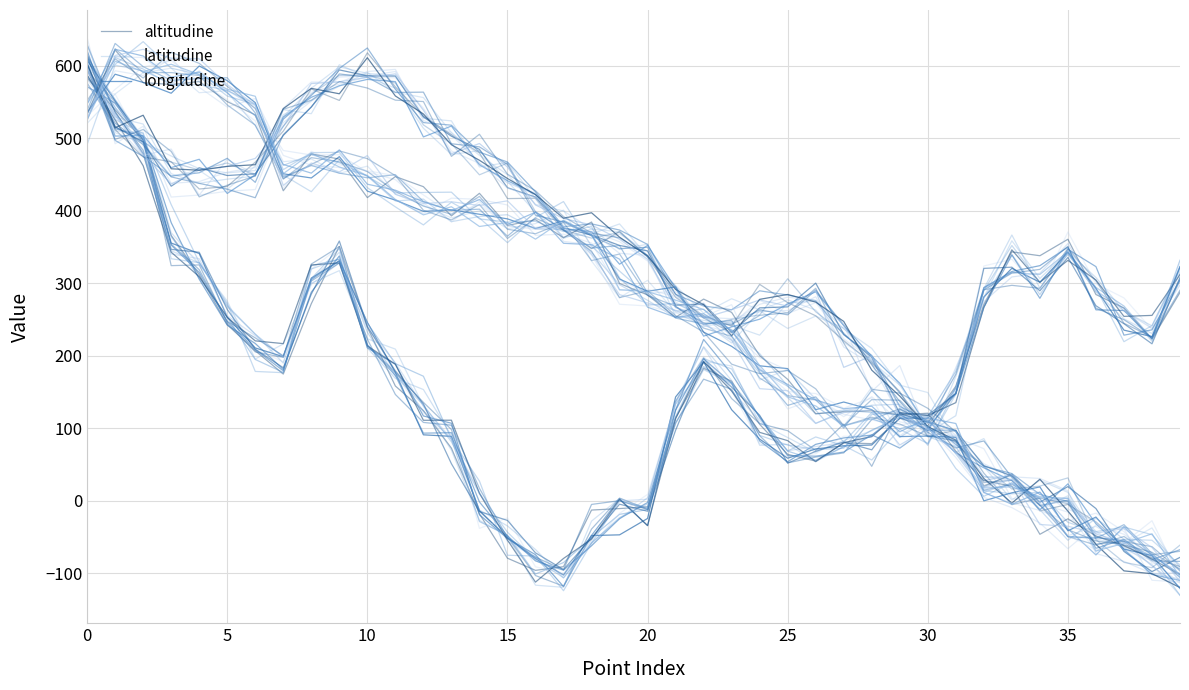

At which label is altitudine closest to 243?

5